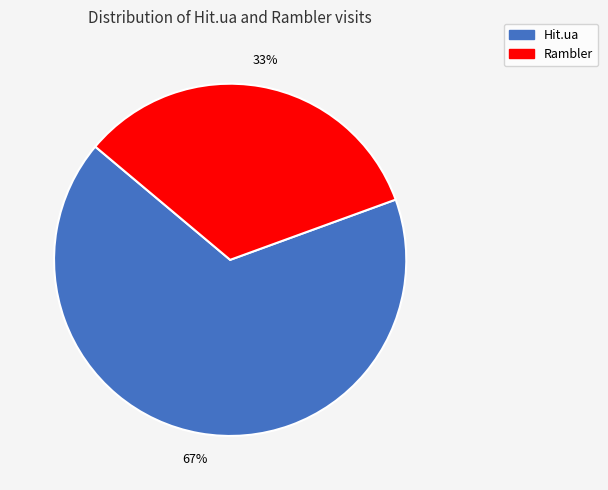

To the nearest percent, what is the average slice percentage?

50%